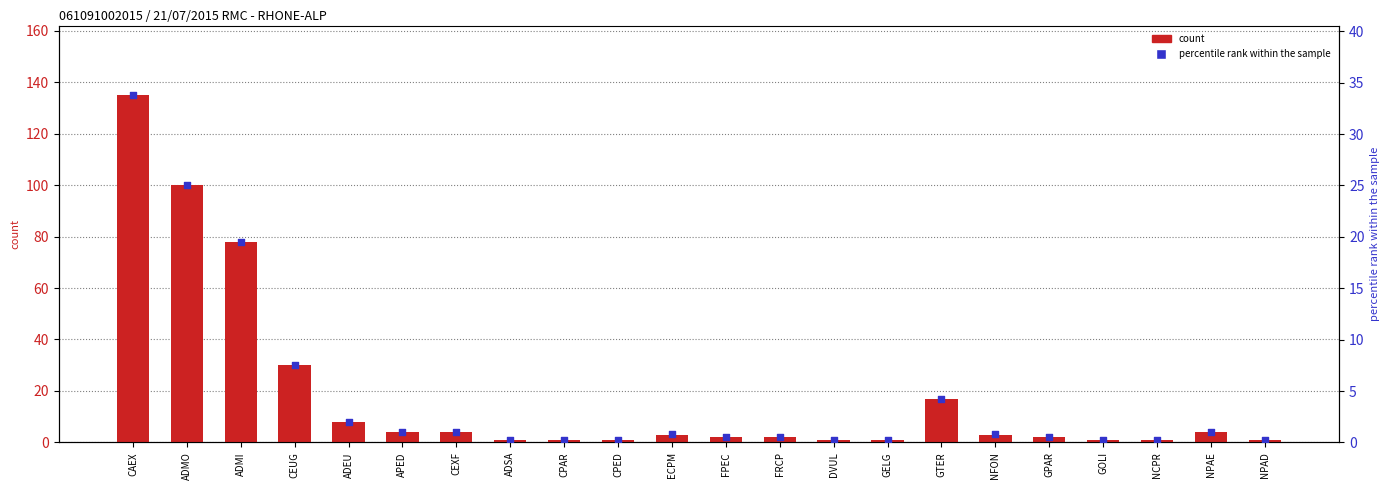

Which series has the largest Y range (max minus min)?

count